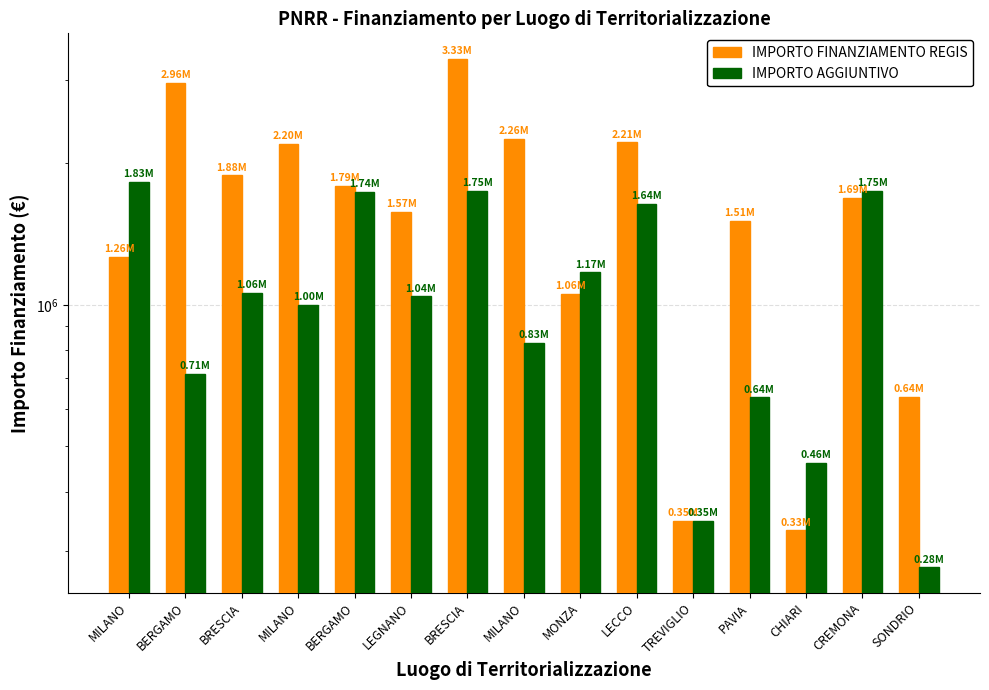

What is the label of the 14th bar from the left?

CREMONA